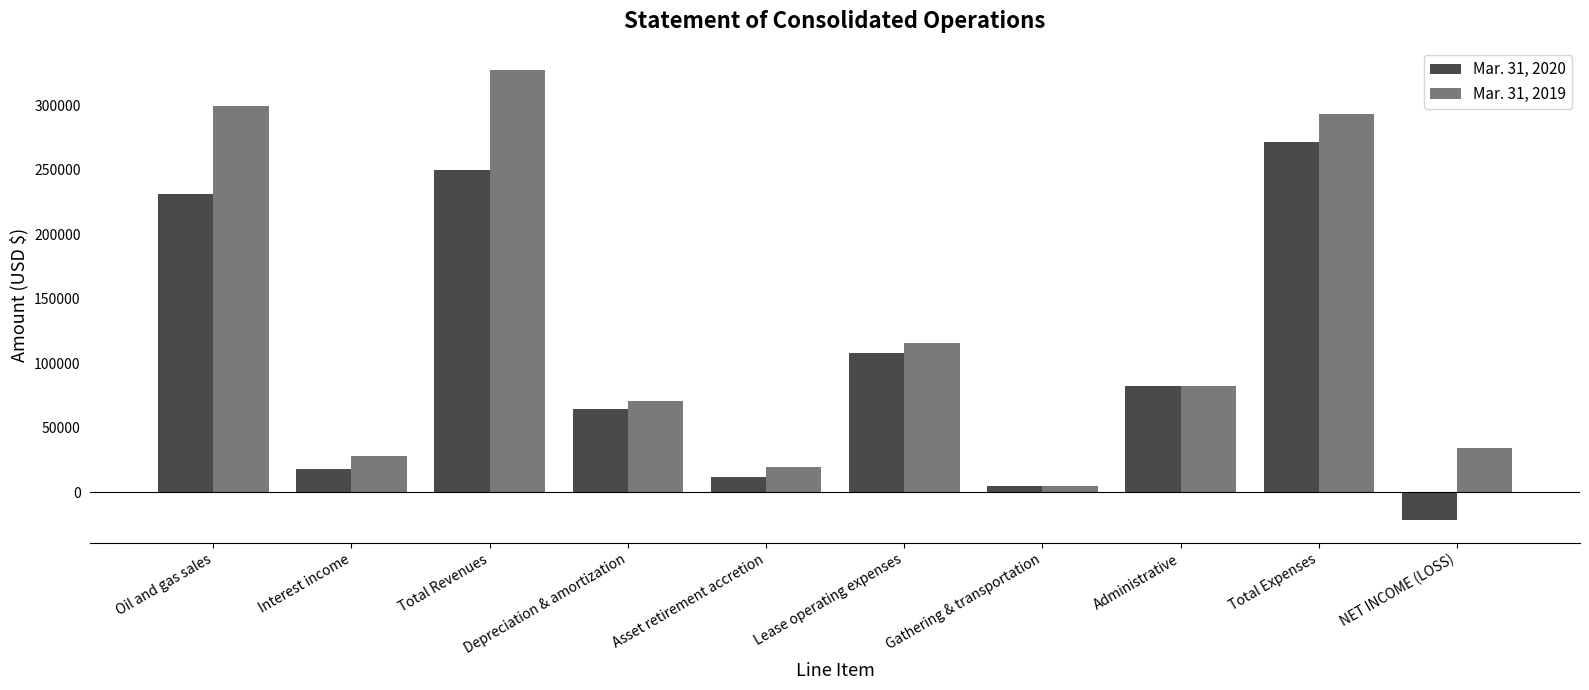

Reading right to left, list all the values displayed in this chart.

Mar. 31, 2020: NET INCOME (LOSS)=-21657	Total Expenses=271223	Administrative=82134	Gathering & transportation=4969	Lease operating expenses=107896	Asset retirement accretion=11836	Depreciation & amortization=64388	Total Revenues=249566	Interest income=18072	Oil and gas sales=231494
Mar. 31, 2019: NET INCOME (LOSS)=34394	Total Expenses=292975	Administrative=82134	Gathering & transportation=4770	Lease operating expenses=115607	Asset retirement accretion=19451	Depreciation & amortization=71013	Total Revenues=327369	Interest income=27858	Oil and gas sales=299511